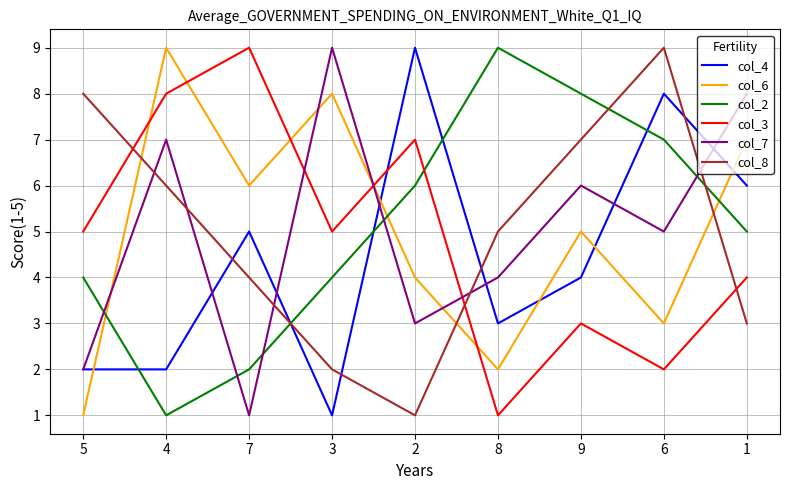

At which label is col_2 closest to 5?

1